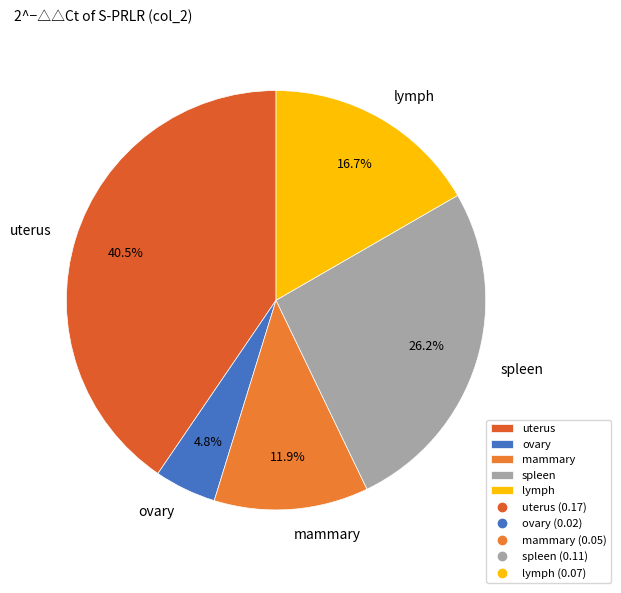

Is there any slice that represents more than half of the pie?

No